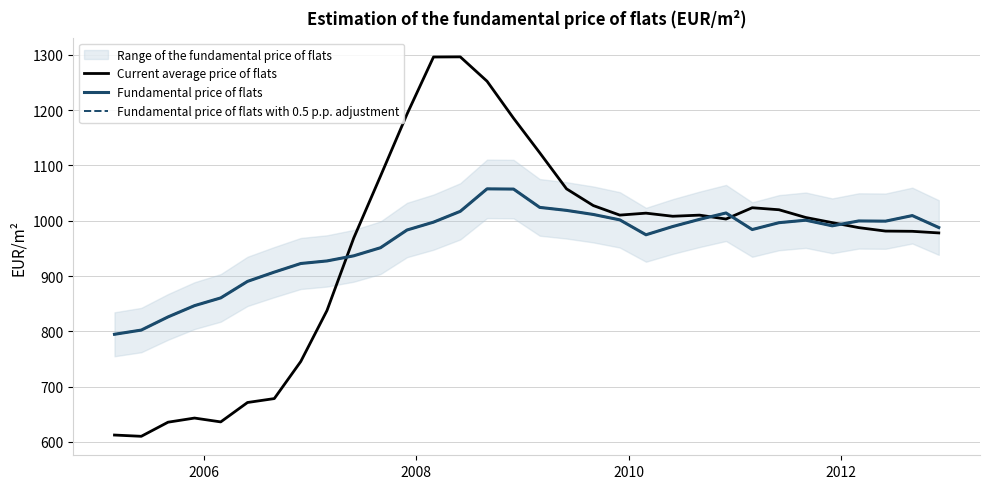

True or false: Fundamental price of flats and Current average price of flats cross at least once.

True